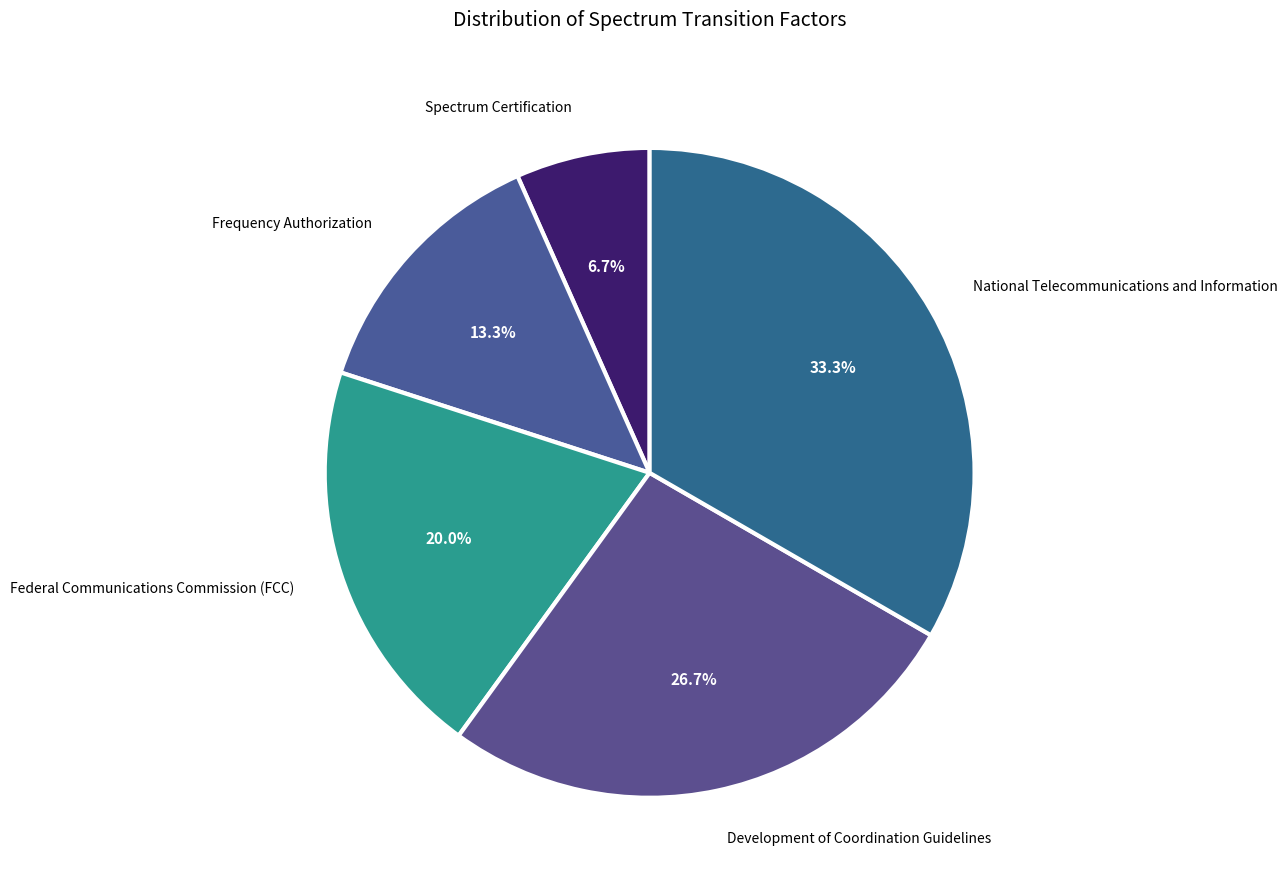

Which slice is the smallest?

Spectrum Certification